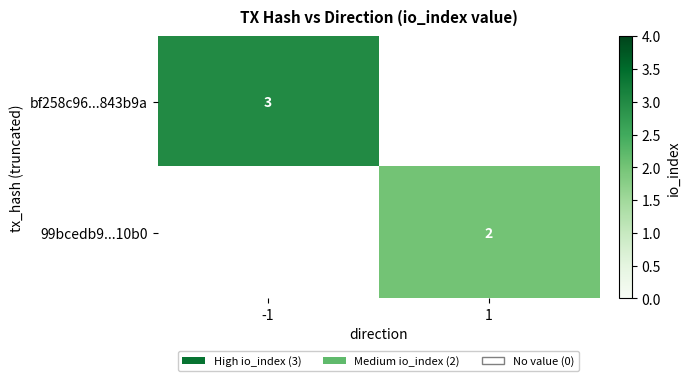

Is it true that bf258c96...843b9a equals 4 at -1?

False